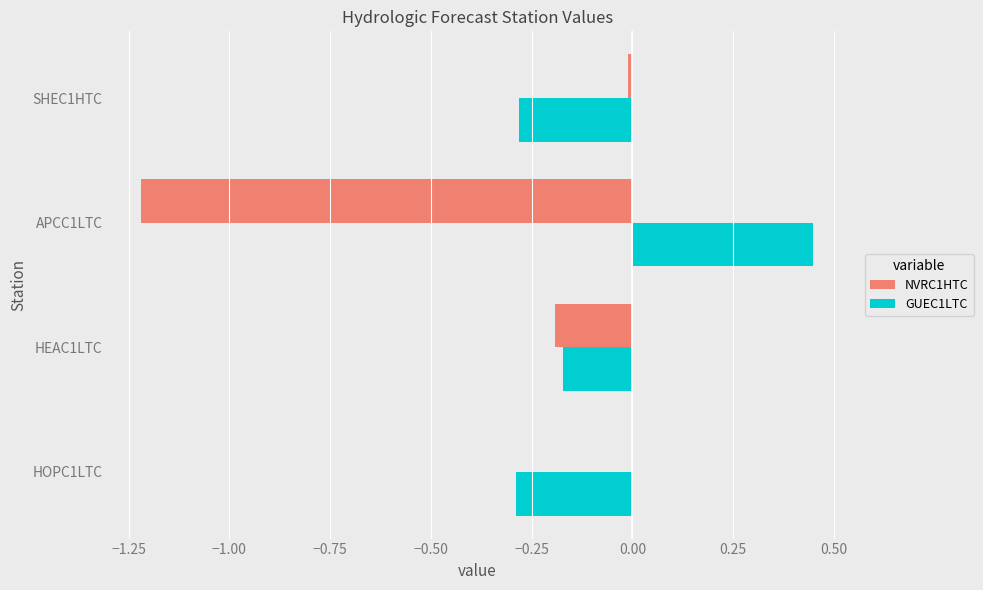

True or false: NVRC1HTC has a value of -0.5 at HOPC1LTC.

False